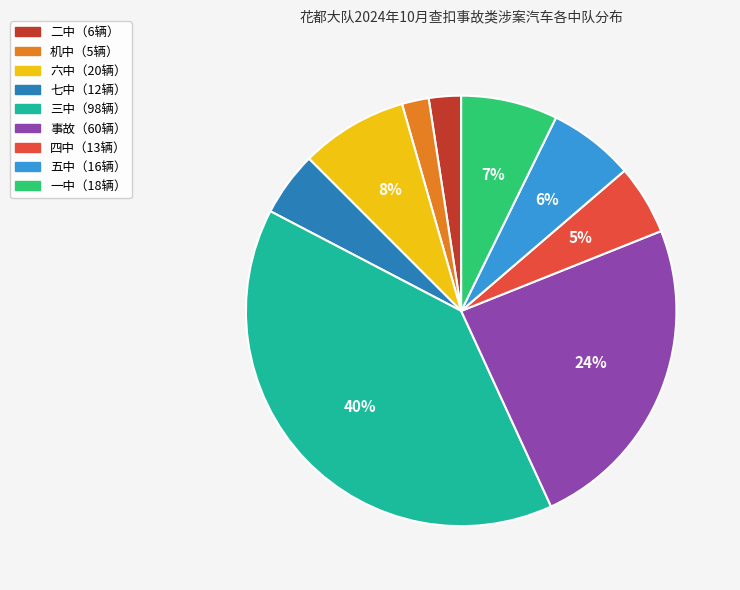

Is there a majority slice in this chart?

No